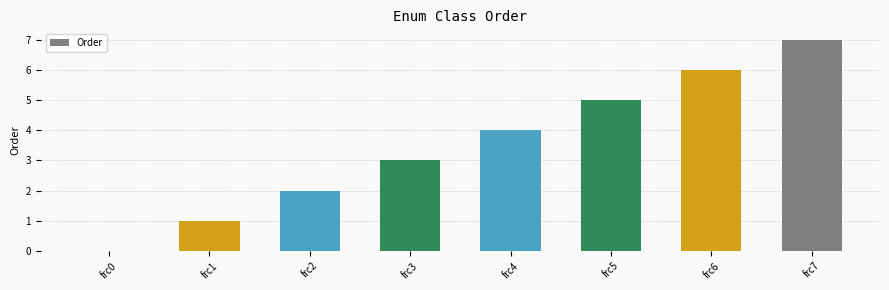

What is the sum of all values?

28